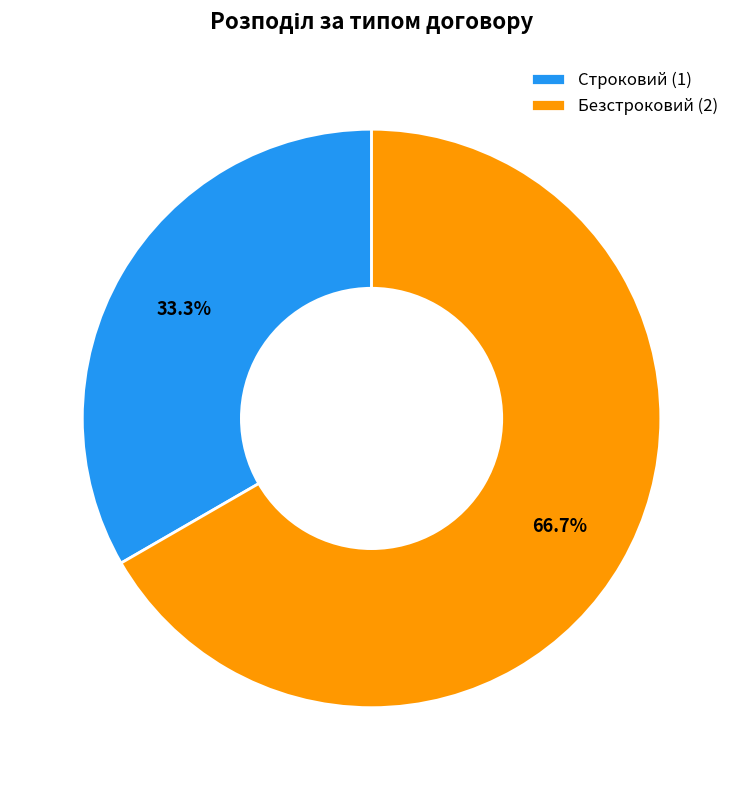

The Строковий slice represents 39% of the pie. True or false?

False